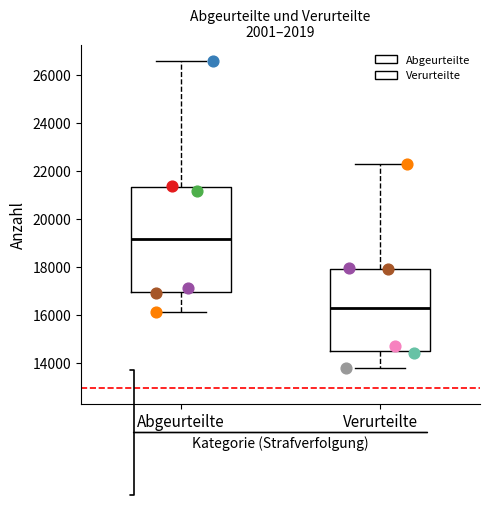

Reading left to right, transcribe this box plot: for each box, give where its median line is, the range the box spans, and where its two whiskers end, as read against the y-axis. The values are not printed on the chart, so give them approximately, as read against the axis.

Abgeurteilte: median 19200, box 17000 to 21400, whiskers 16200 to 26600
Verurteilte: median 16400, box 14600 to 18000, whiskers 13800 to 22400